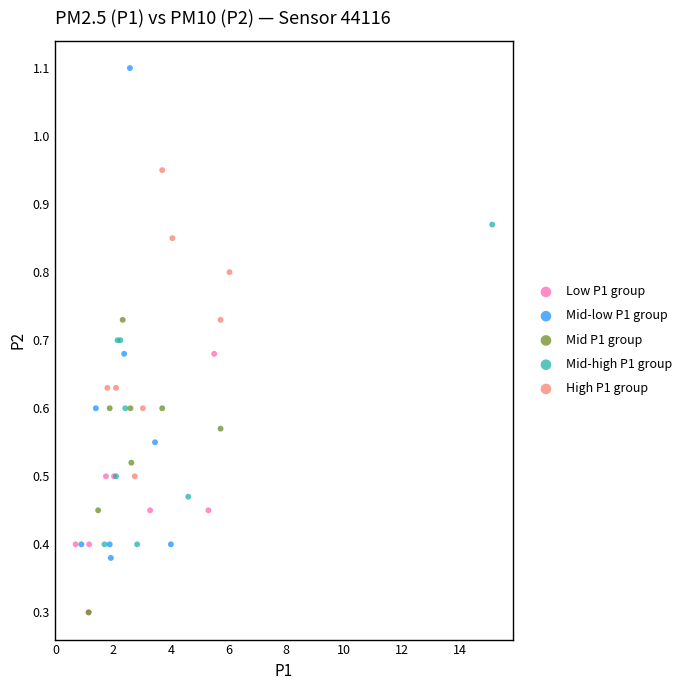

What are all the series names shown in the legend?

Low P1 group, Mid-low P1 group, Mid P1 group, Mid-high P1 group, High P1 group